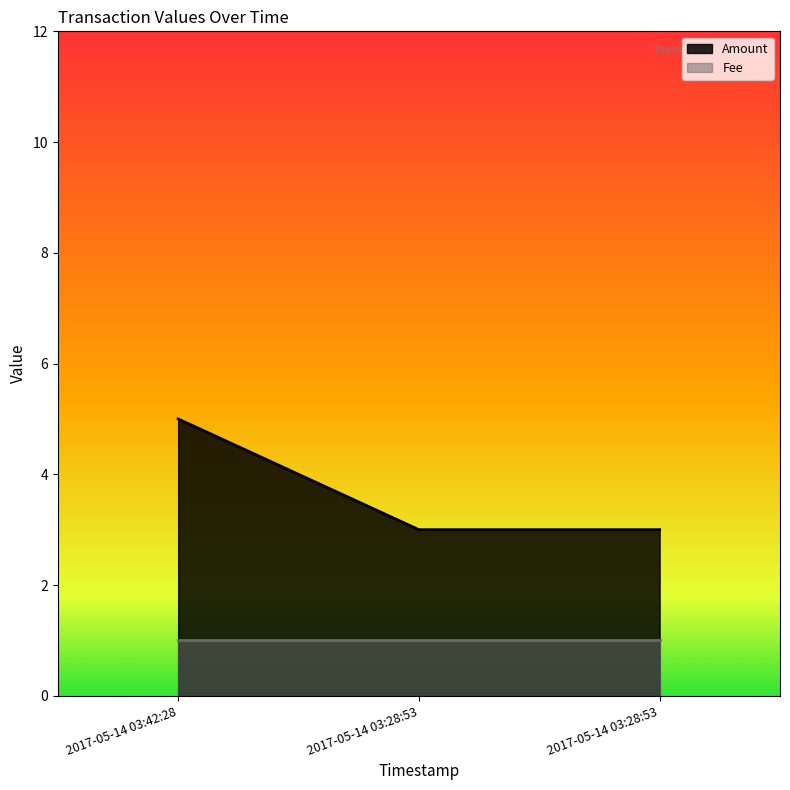

Rank the categories by value from lowest to highest.

2017-05-14 03:28:53, 2017-05-14 03:28:53, 2017-05-14 03:42:28